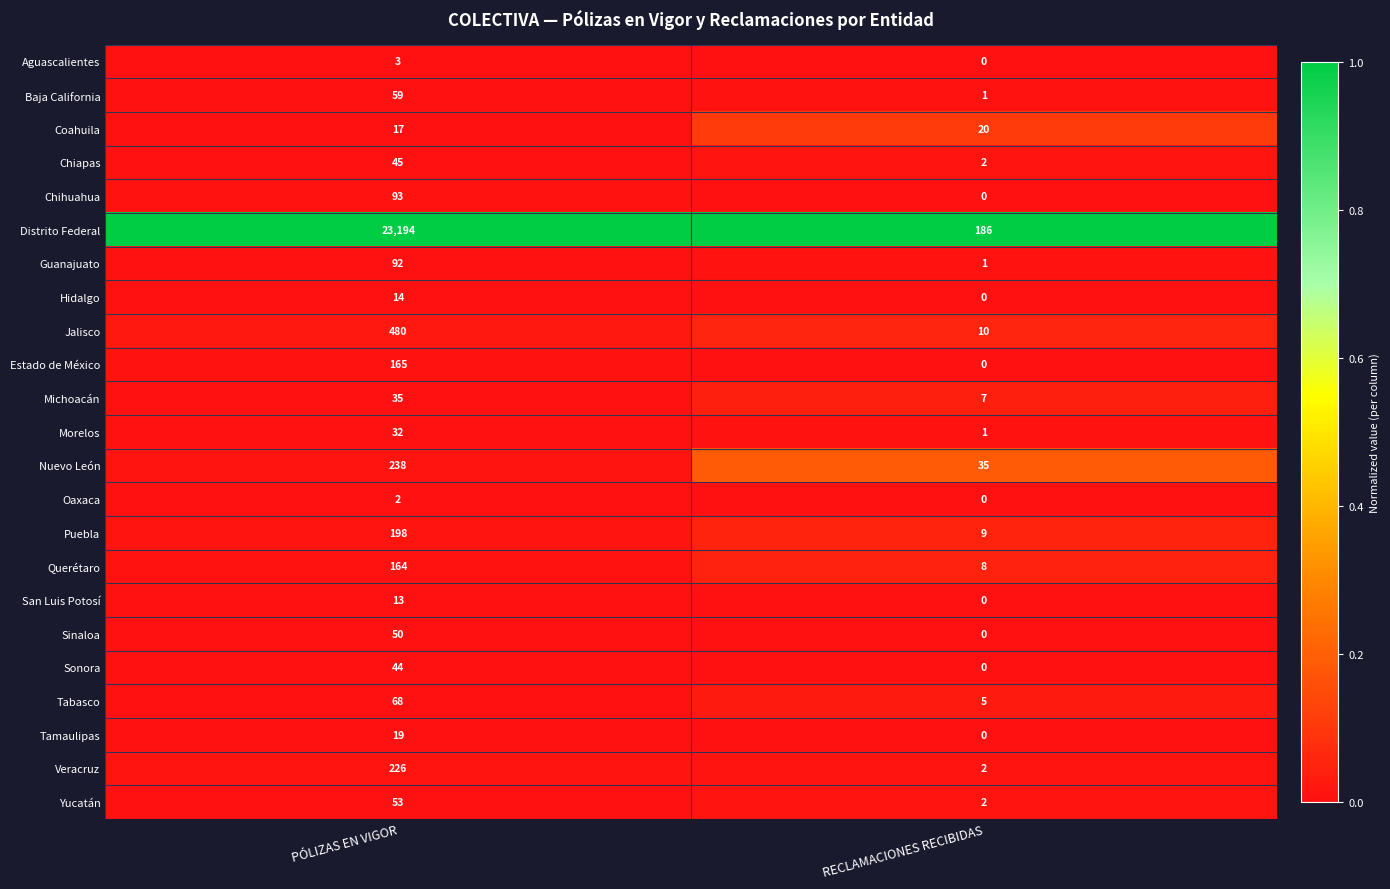

What is the total value across all series at RECLAMACIONES RECIBIDAS?

289